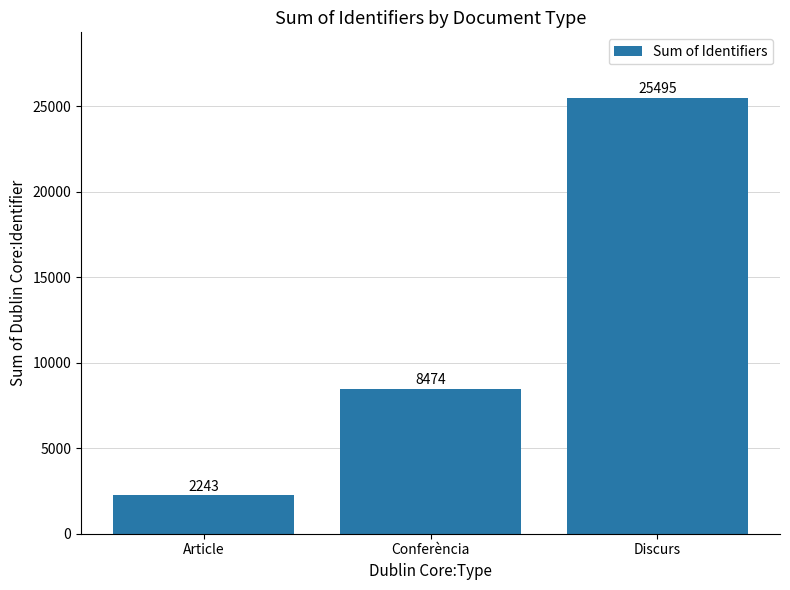

Count the number of categories in the chart.

3